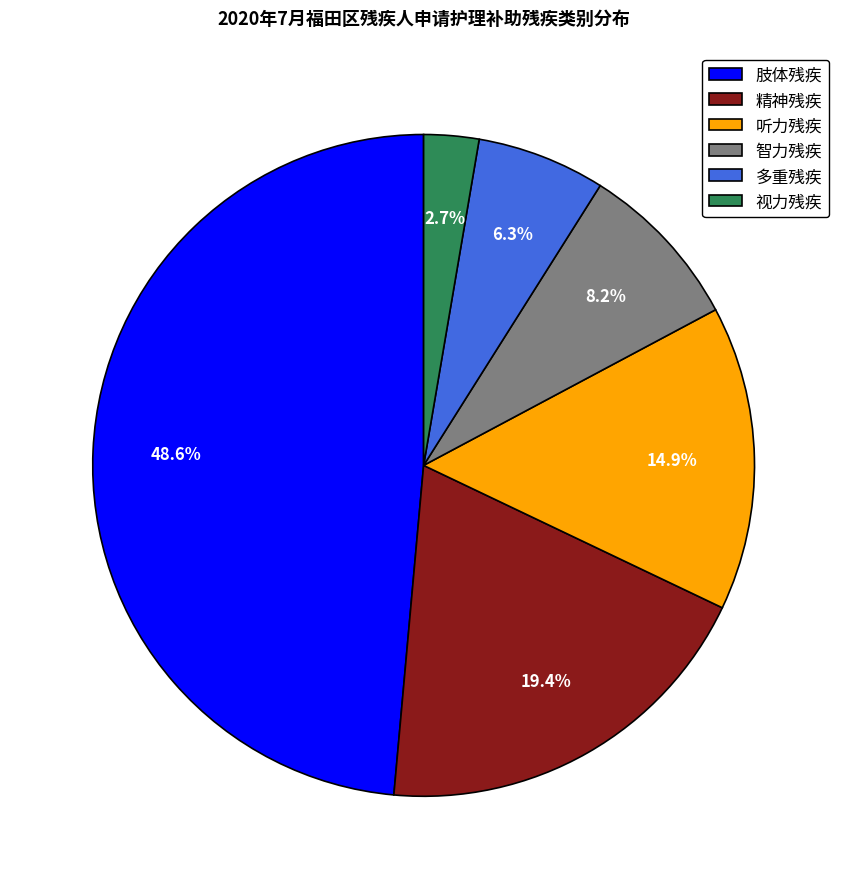

Is 听力残疾 the majority of the pie?

No